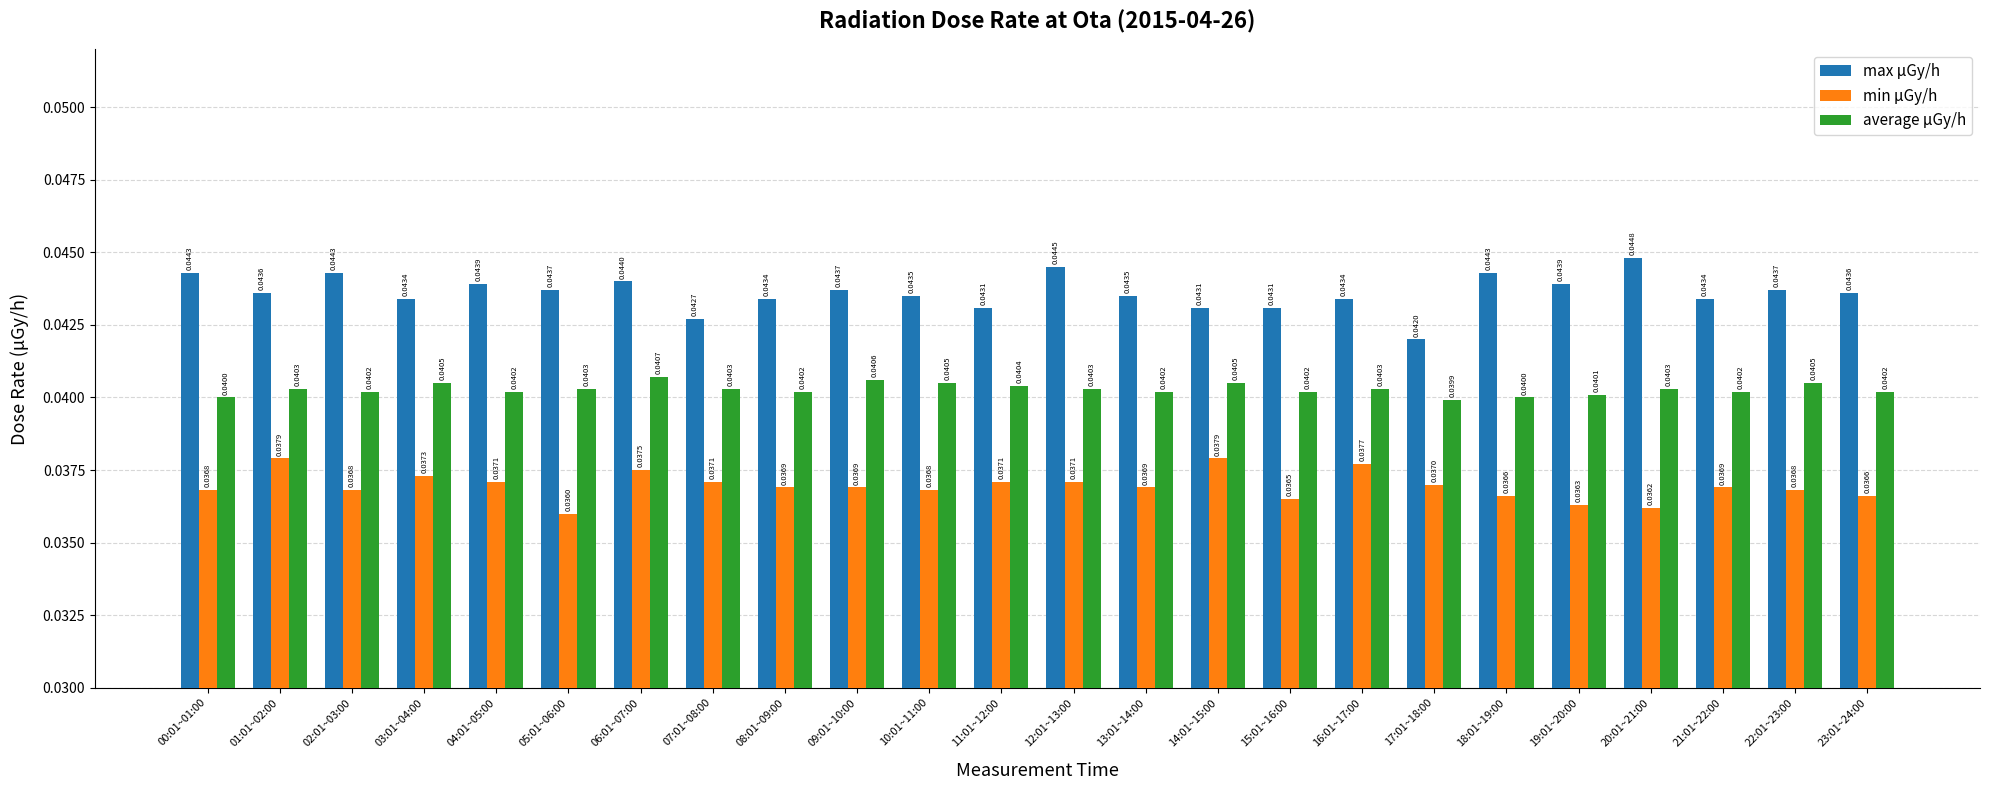

Is the value of average μGy/h at 19:01~20:00 greater than the value of max μGy/h at 07:01~08:00?

No